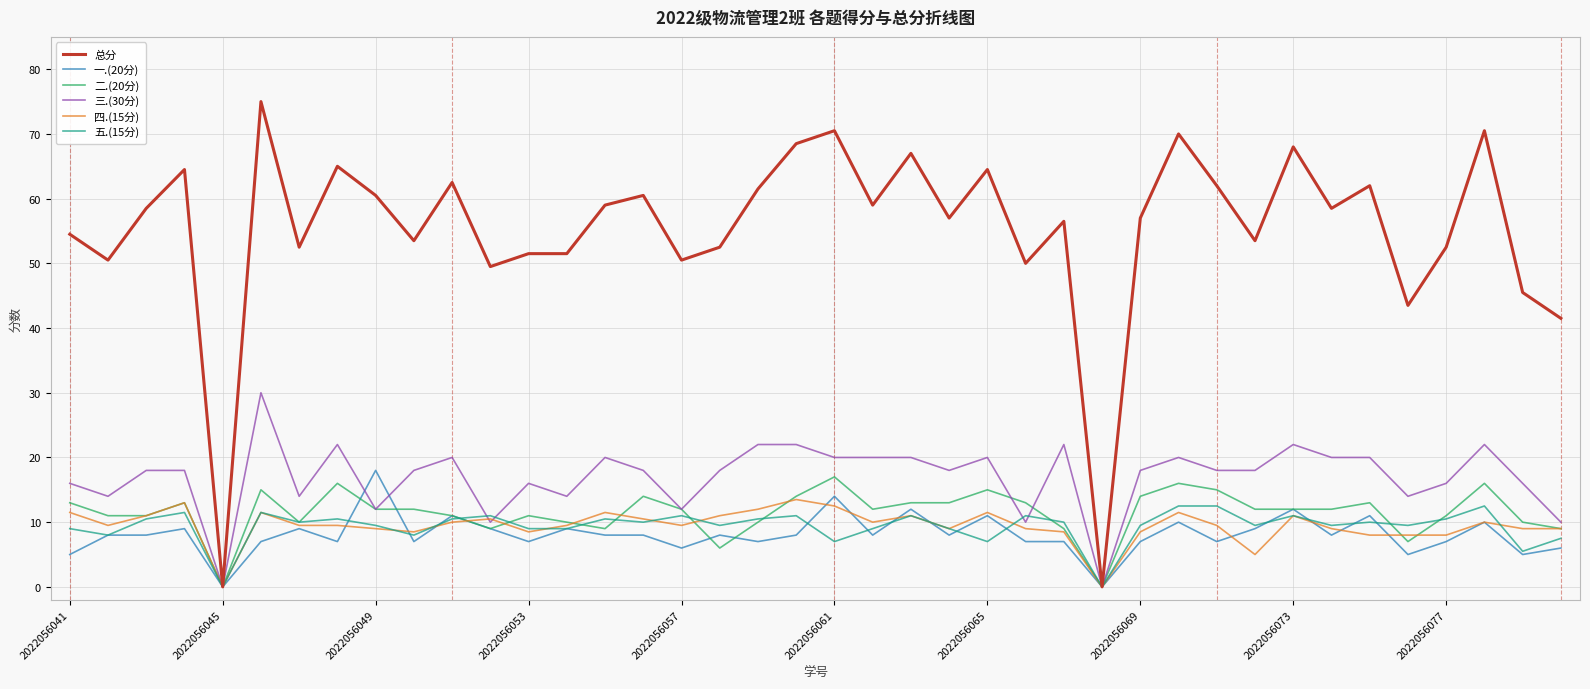

What are all the series names shown in the legend?

总分, 一.(20分), 二.(20分), 三.(30分), 四.(15分), 五.(15分)